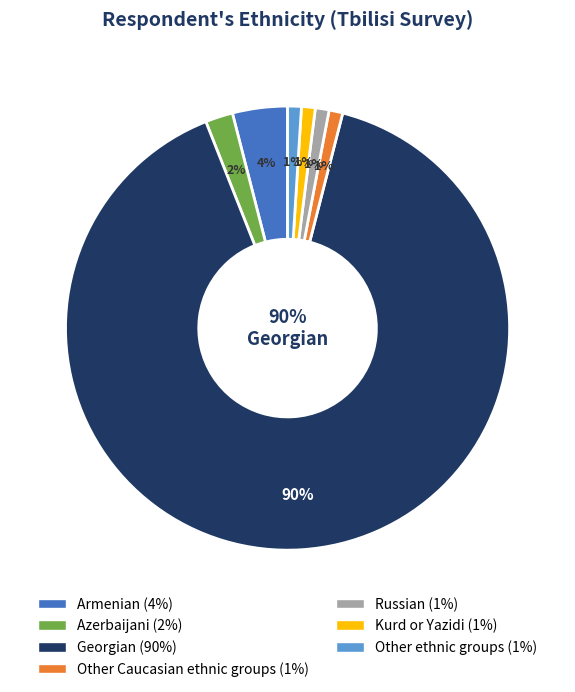

To the nearest percent, what is the combined percentage of Azerbaijani and Russian?

3%